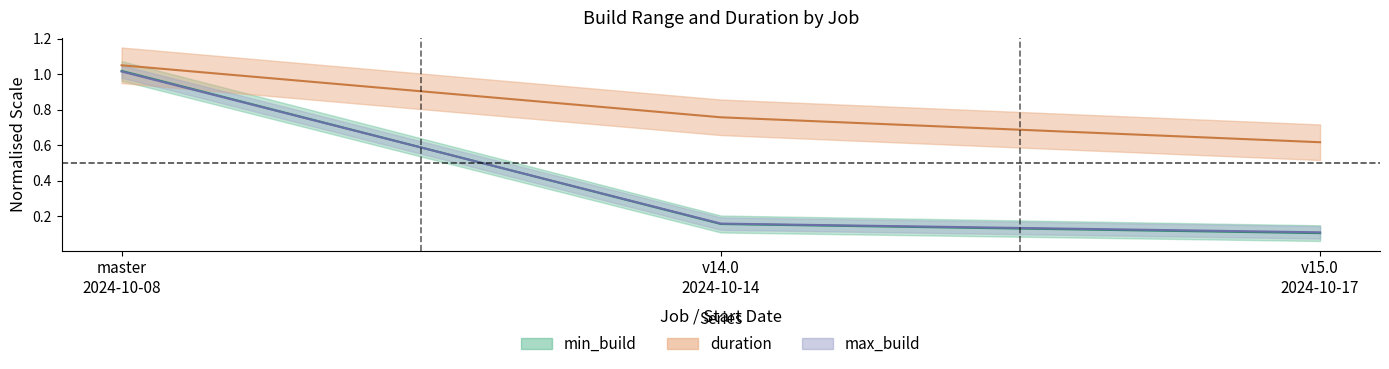

At which label is min_build closest to 0?

v15.0
2024-10-17